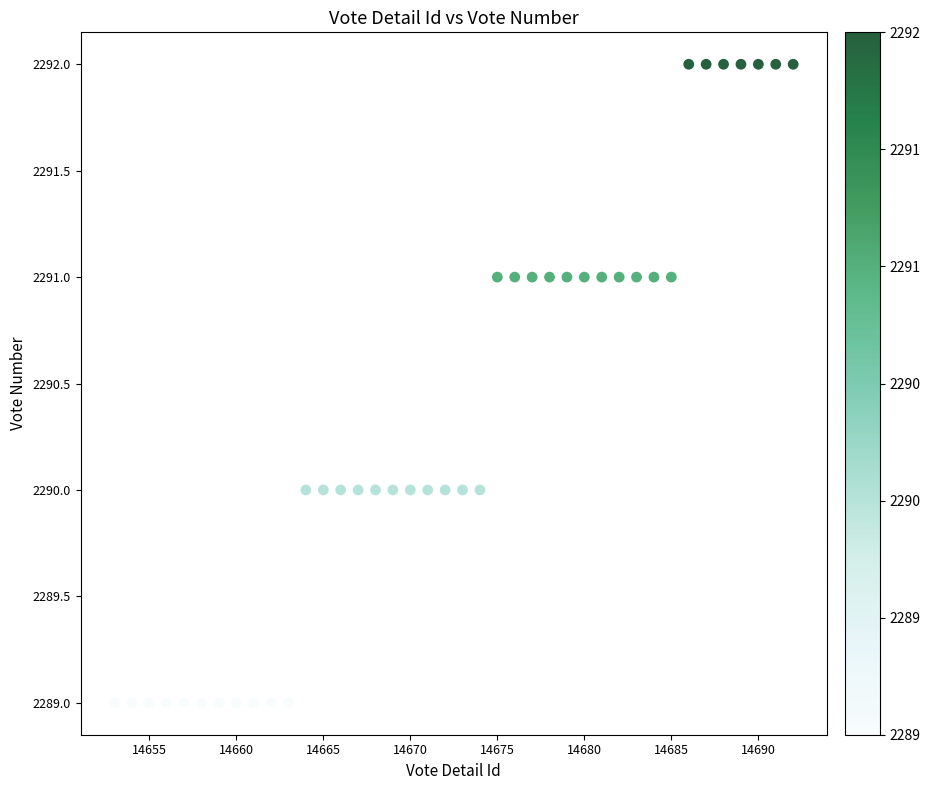

What is the range of Y values (max minus min)?

3